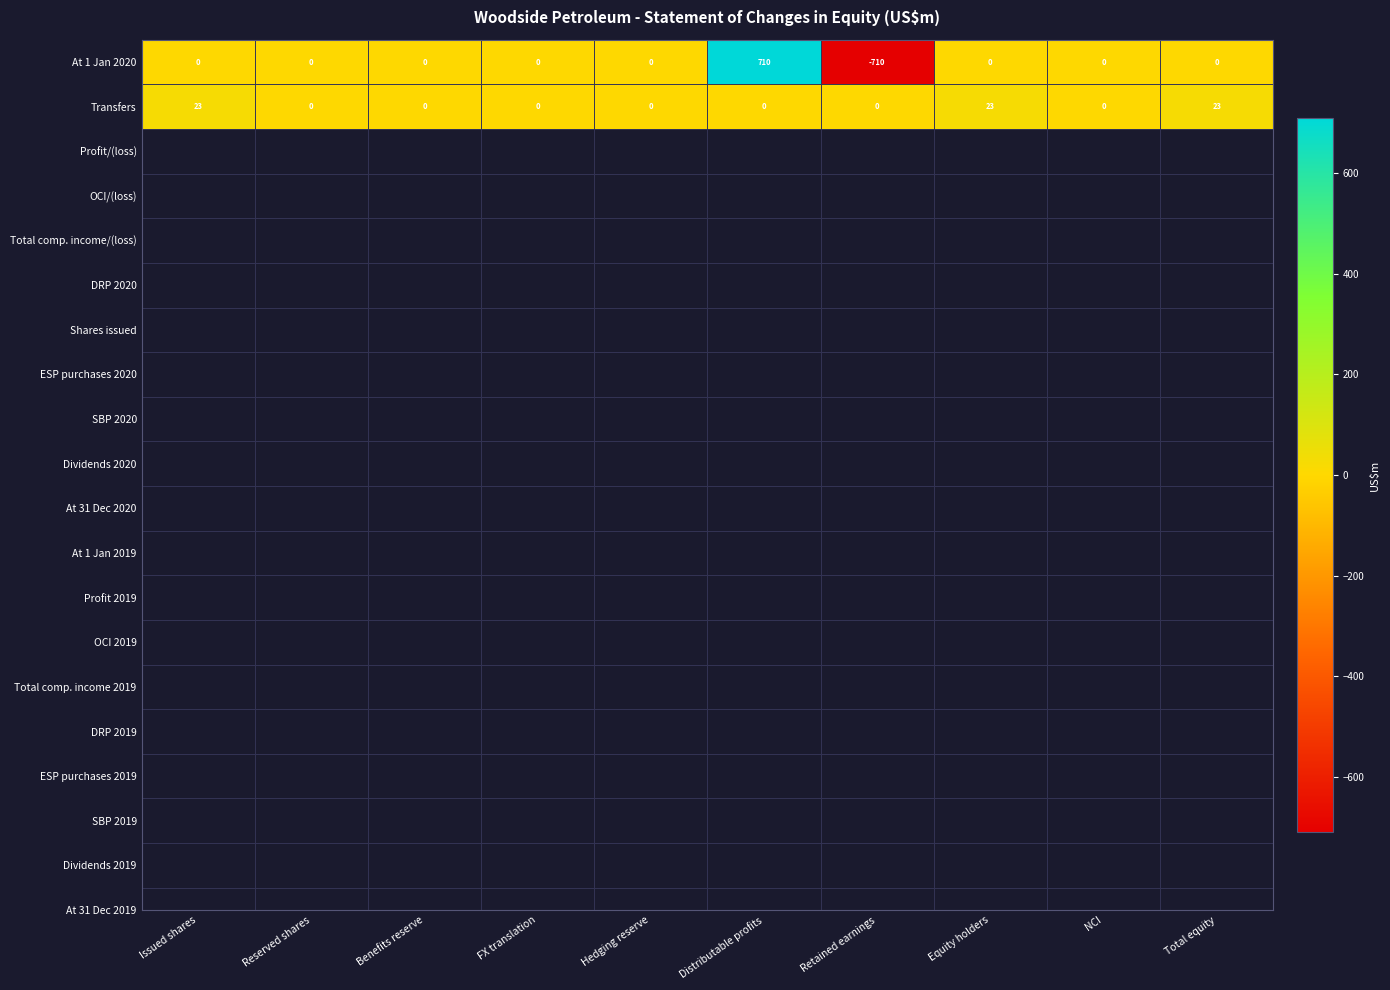

At which category is the sum across all series the highest?

Distributable profits